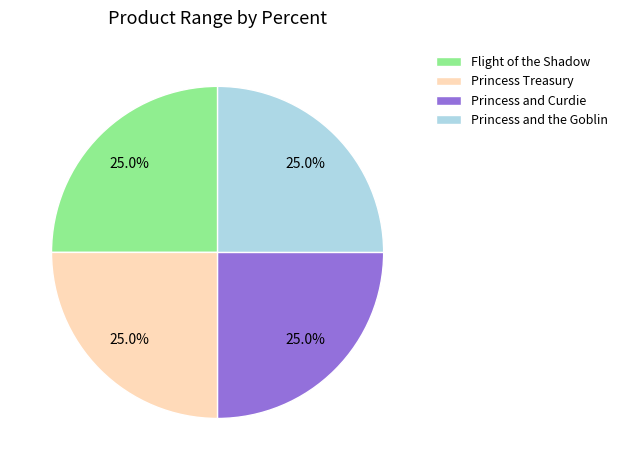

What is the ratio of the value at Princess and the Goblin to the value at Princess and Curdie?

1.0